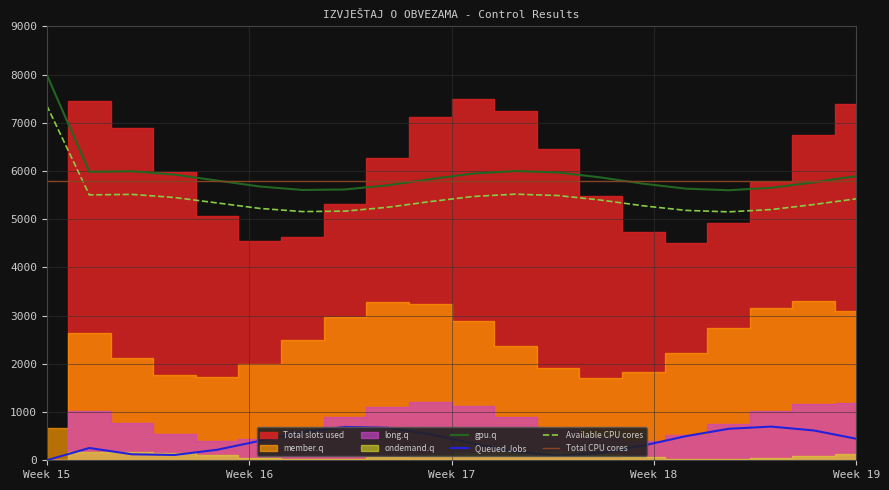

At 10, list the series in order from smallest to largest.

Queued Jobs, Available CPU cores, Total CPU cores, gpu.q